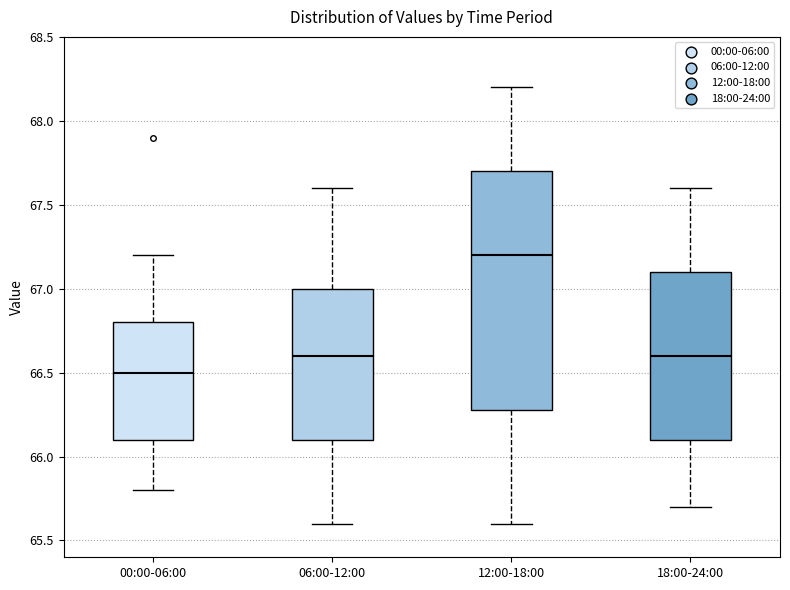

Where does the upper whisker of the box for 06:00-12:00 end on the y-axis? The values are not printed on the chart, so give them approximately, as read against the axis.

67.6